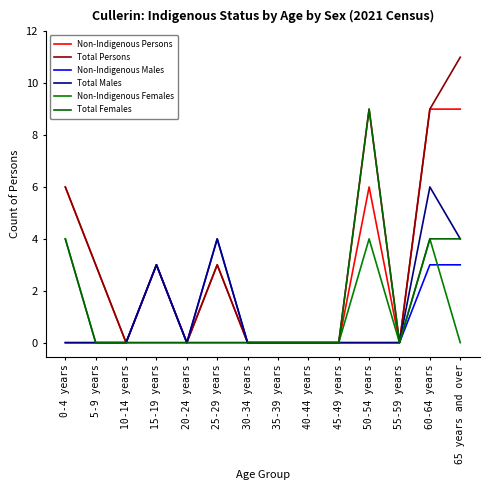

What is the total value across all series at 60-64 years?

35